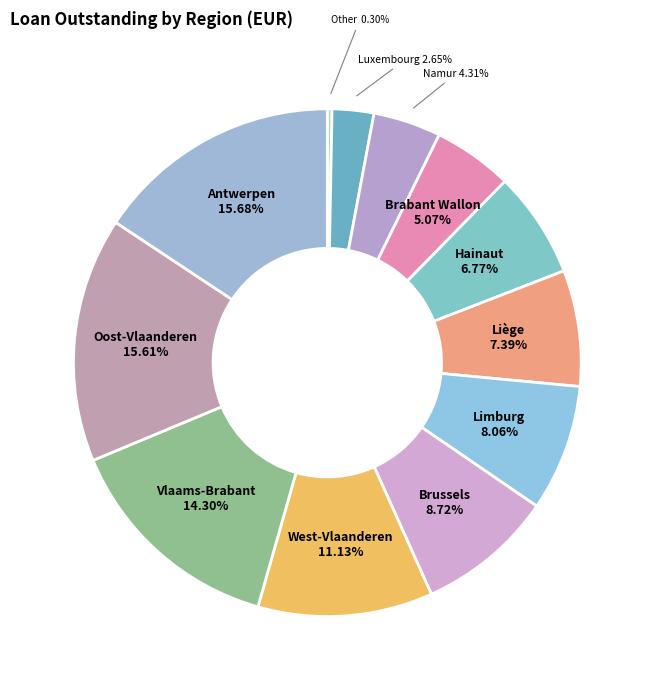

Which has a higher value, Antwerpen or Luxembourg?

Antwerpen